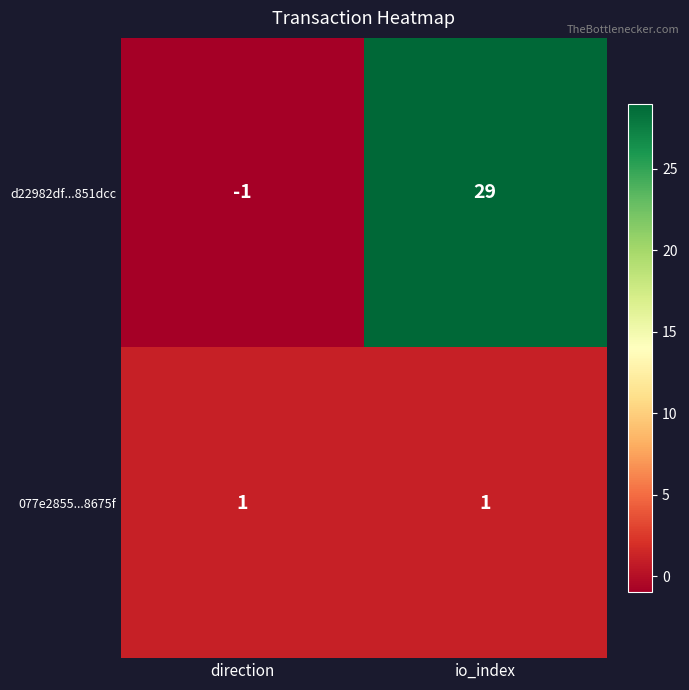

Count the number of data series in this chart.

2